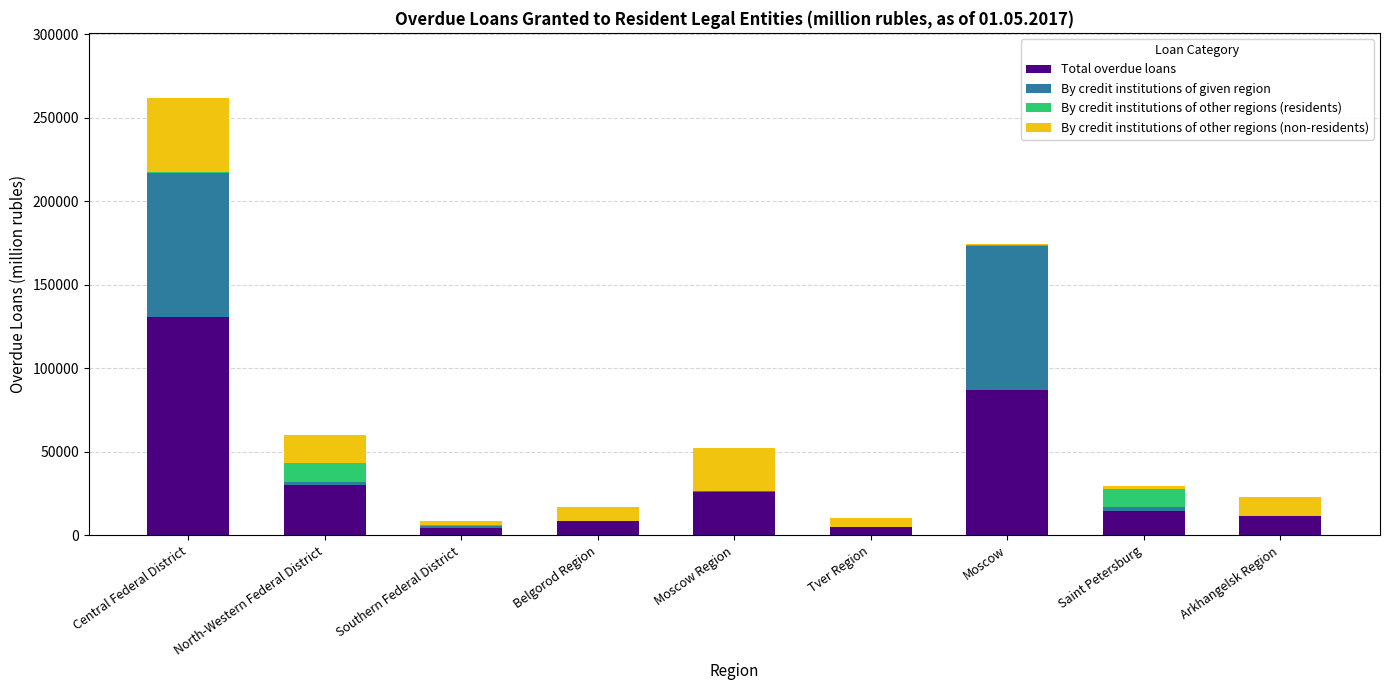

How many series are shown in this chart?

4